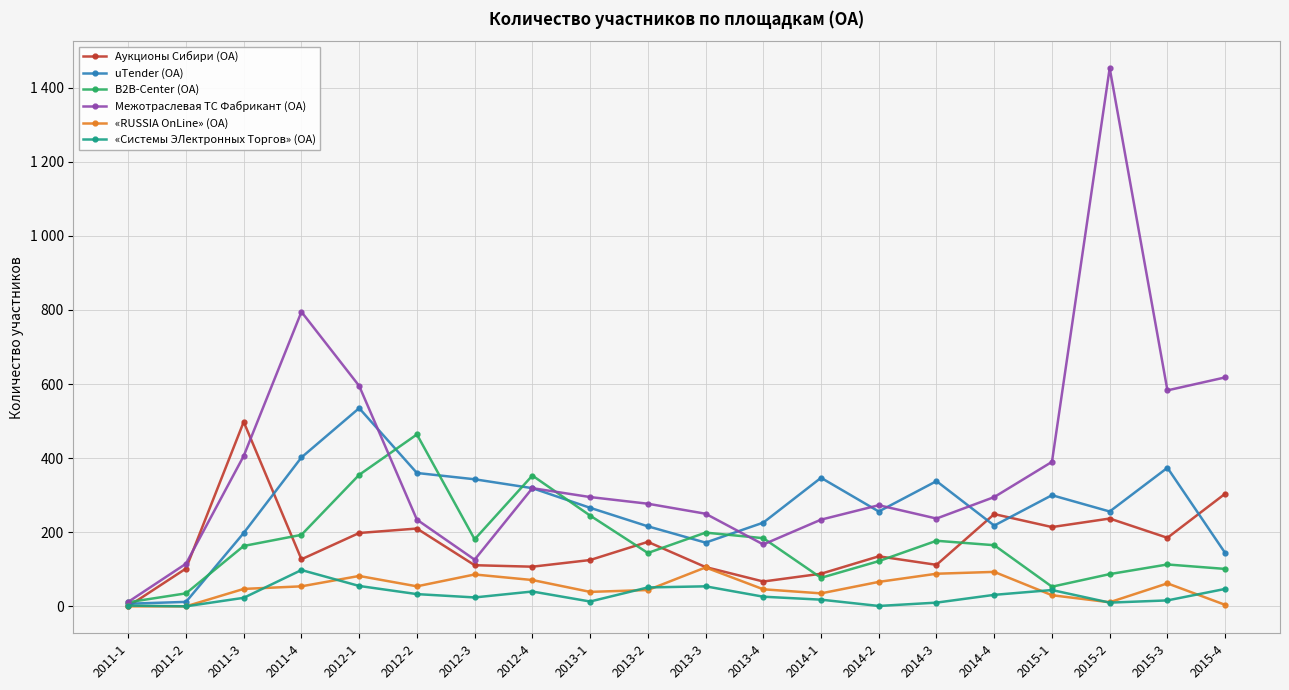

Does the chart have visible grid lines?

Yes